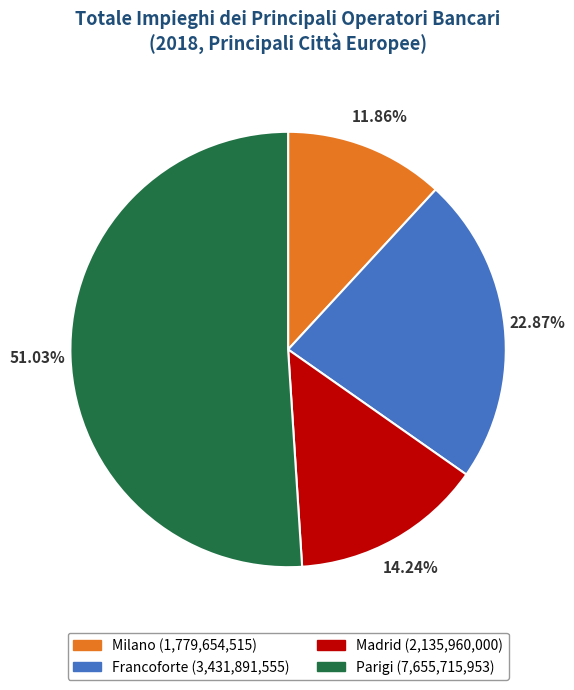

How many slices are in this pie chart?

4